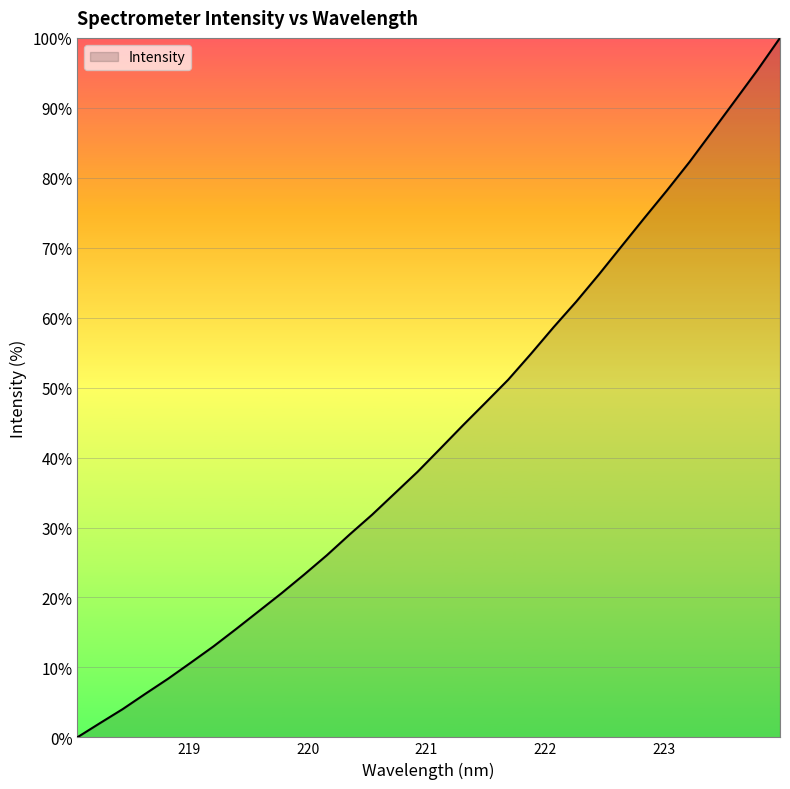

How many lines are shown in the chart?

1